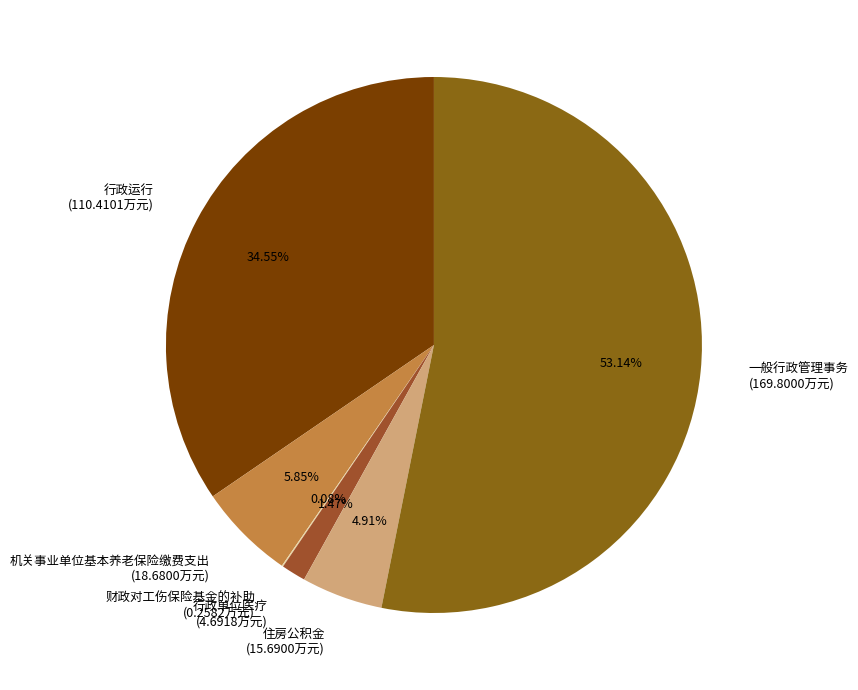

Between 住房公积金 (15.6900万元) and 机关事业单位基本养老保险缴费支出 (18.6800万元), which is larger?

机关事业单位基本养老保险缴费支出 (18.6800万元)